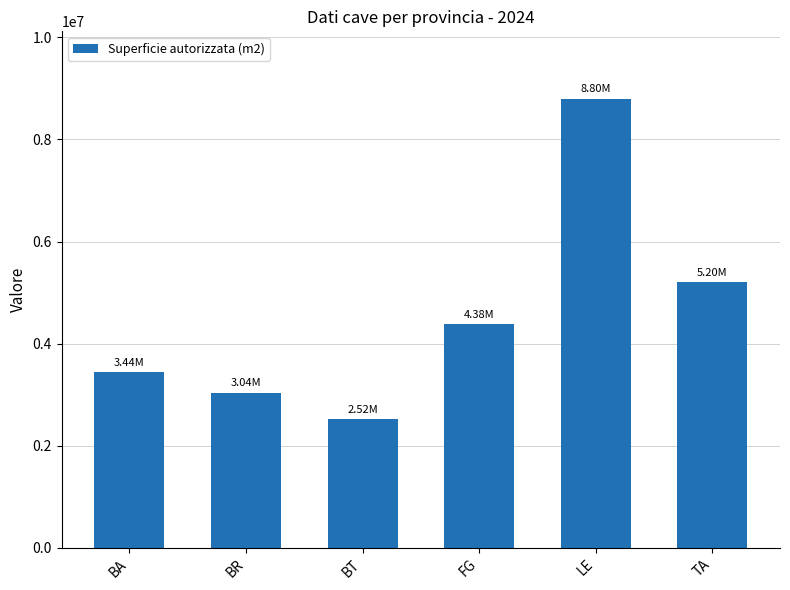

The value at LE is 3140747.5. True or false?

False